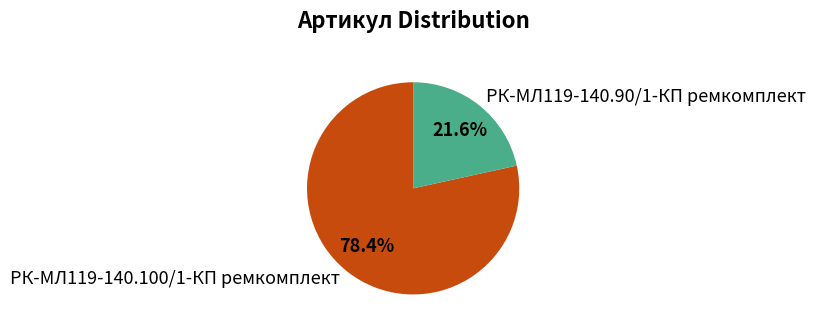

How many slices are in this pie chart?

2